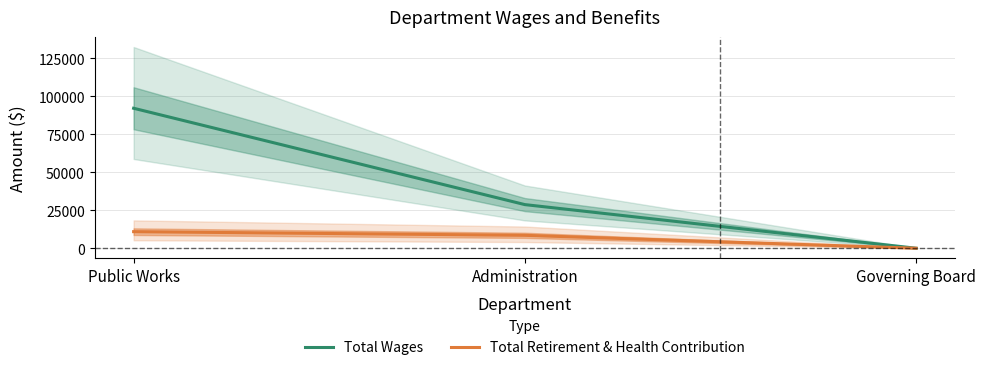

Which label corresponds to the smallest value in the chart?

Governing Board